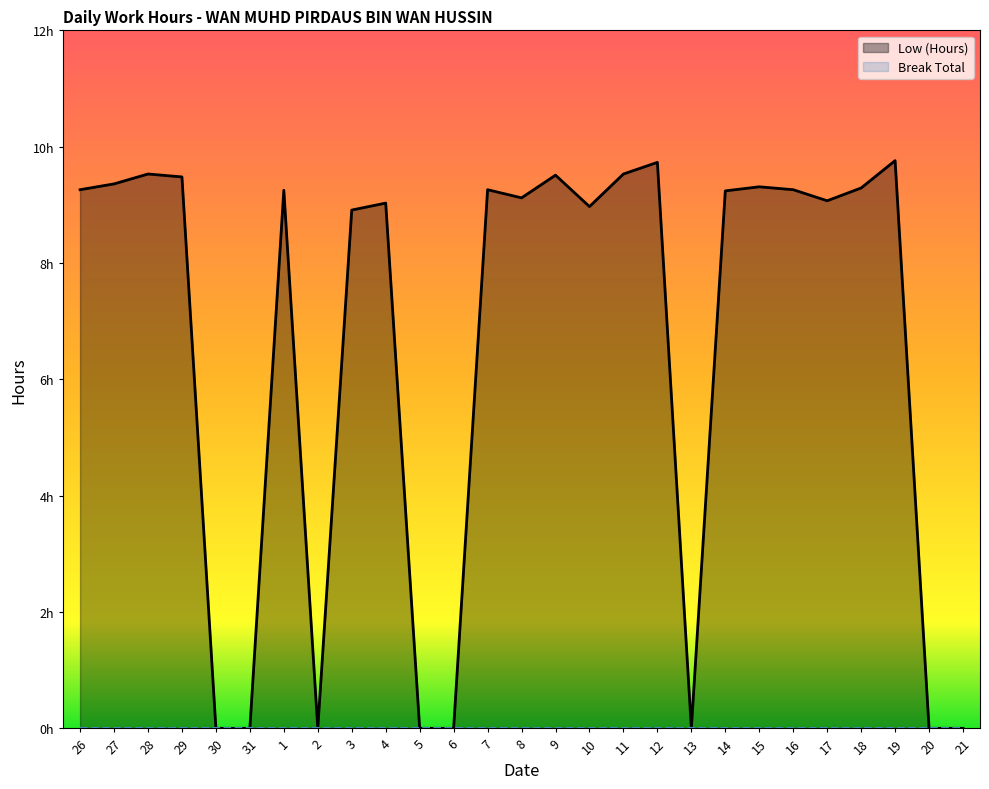

Read the value at 11.

9.5